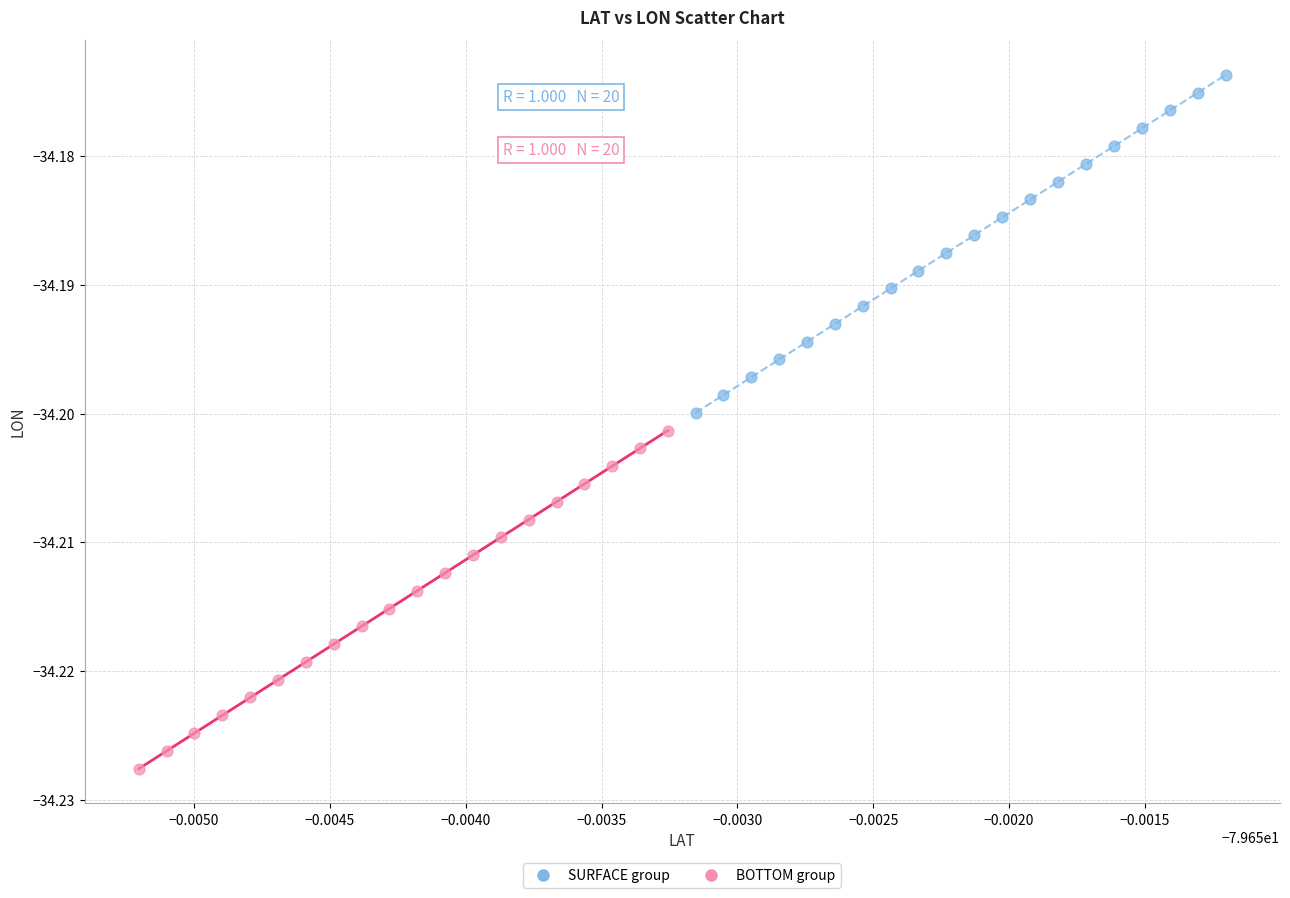

Which series has the widest spread of Y values?

BOTTOM group